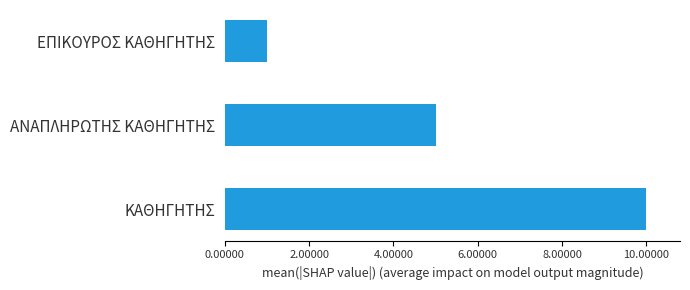

What is the sum of all values?

16